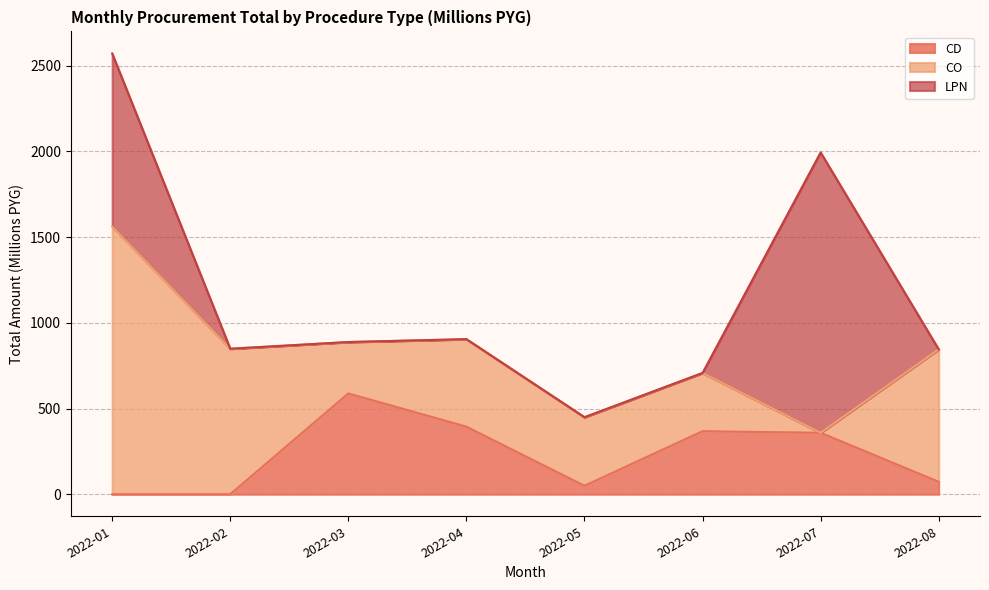

What is the maximum value for CD?

588.1